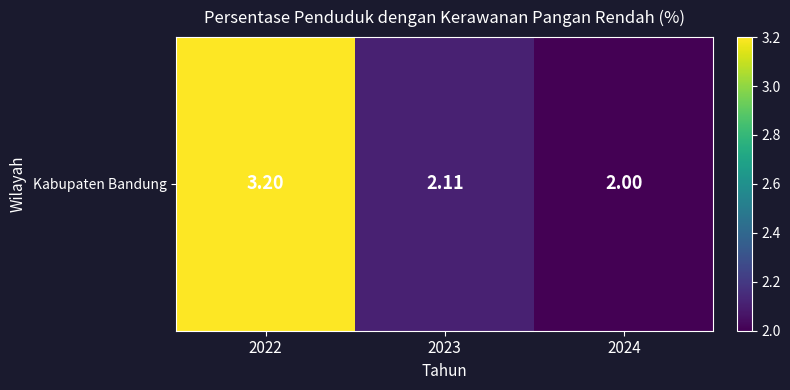

Approximately how many times larger is the value at 2023 compared to 2024?

1.1